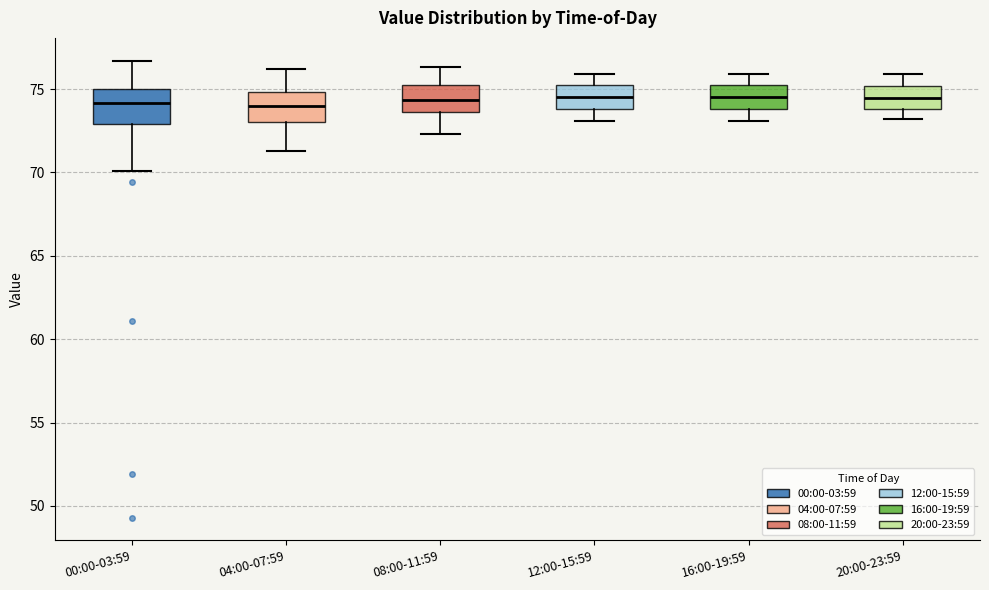

Where is the upper edge of the box for 04:00-07:59 on the y-axis? The values are not printed on the chart, so give them approximately, as read against the axis.

75.0